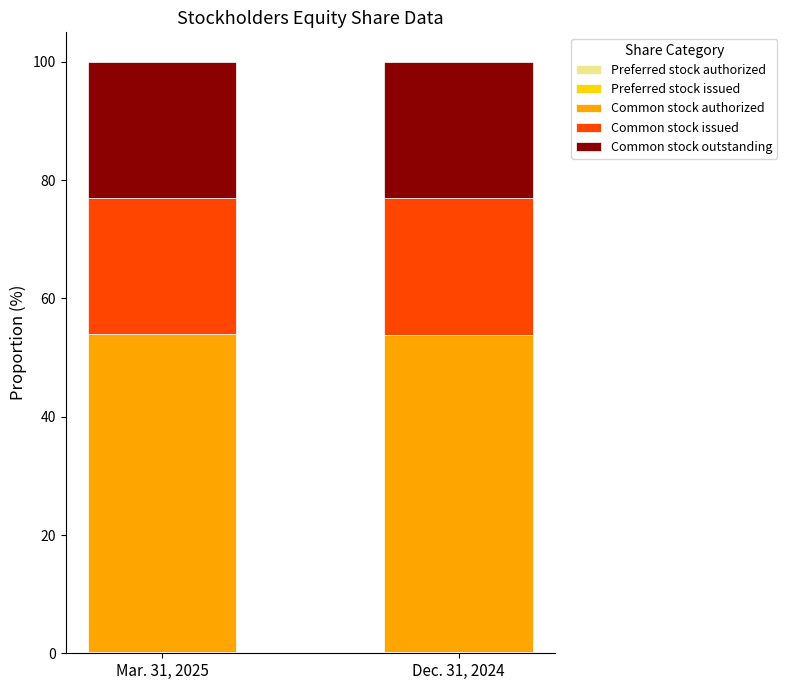

What is the sum of all Common stock authorized values?

107.3